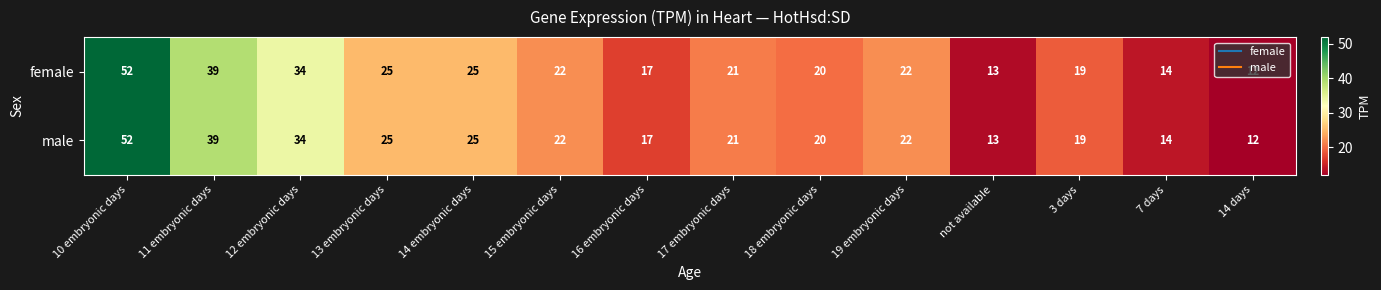

Count the number of categories in the chart.

14